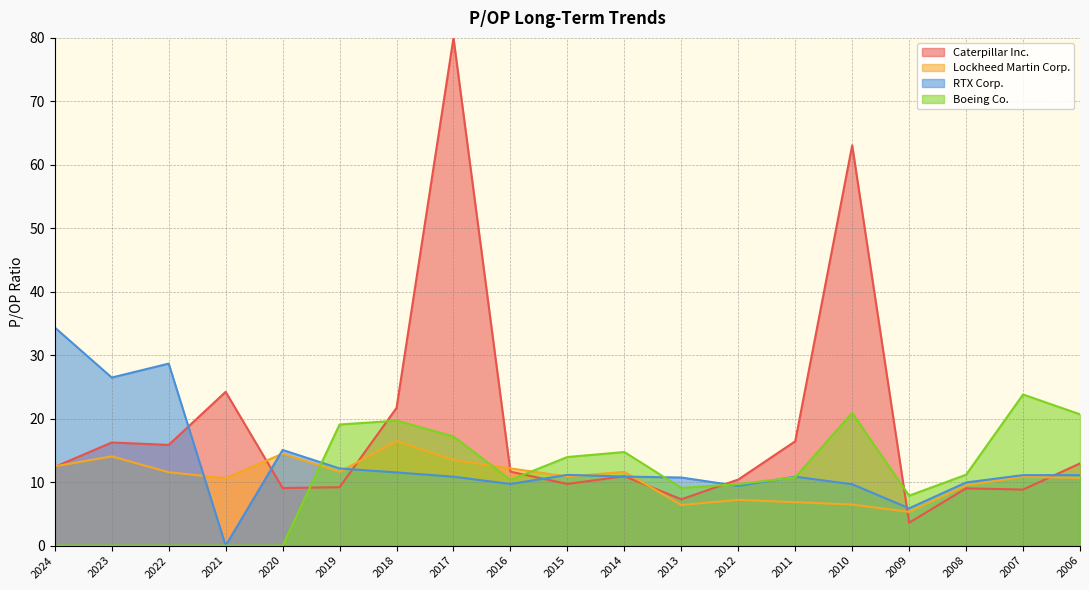

At which label does RTX Corp. first exceed 10?

2024